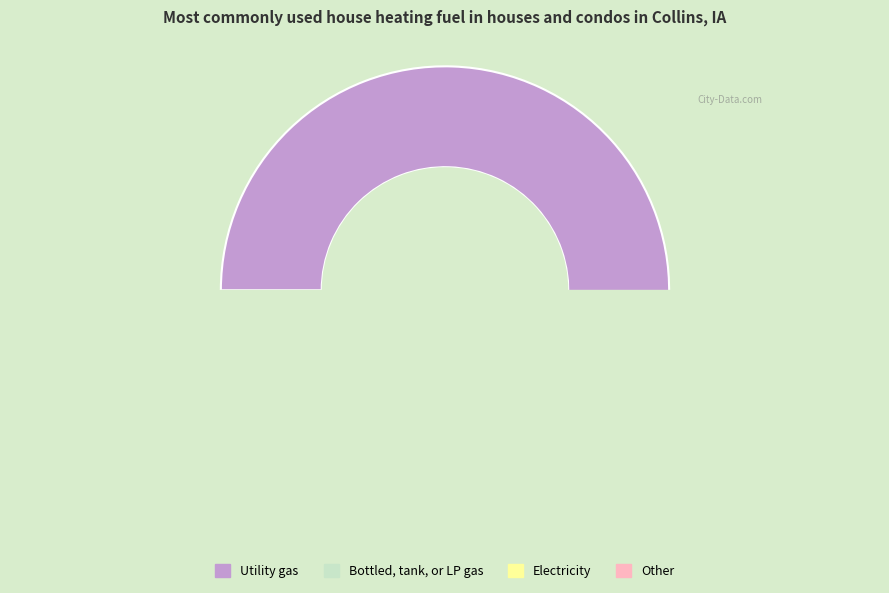

What is the ratio of the value at 2 to the value at 3?

1.8